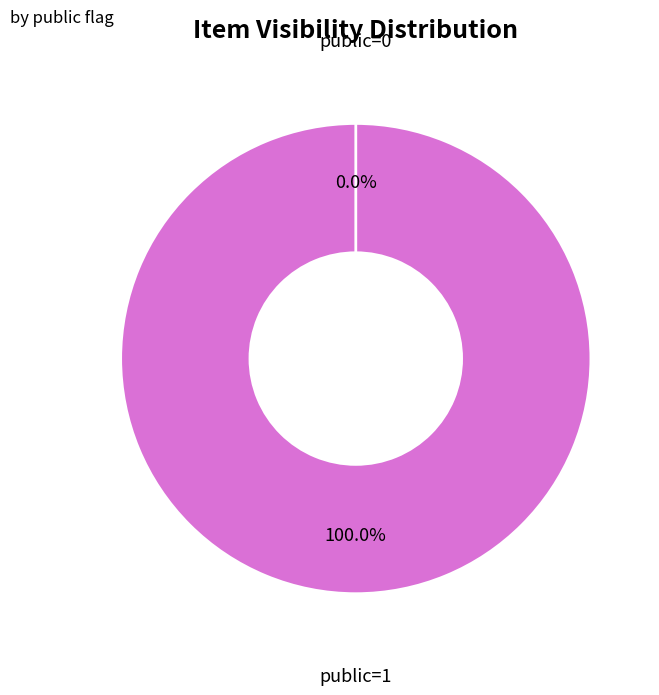

To the nearest percent, what percentage of the pie is public=1?

100%